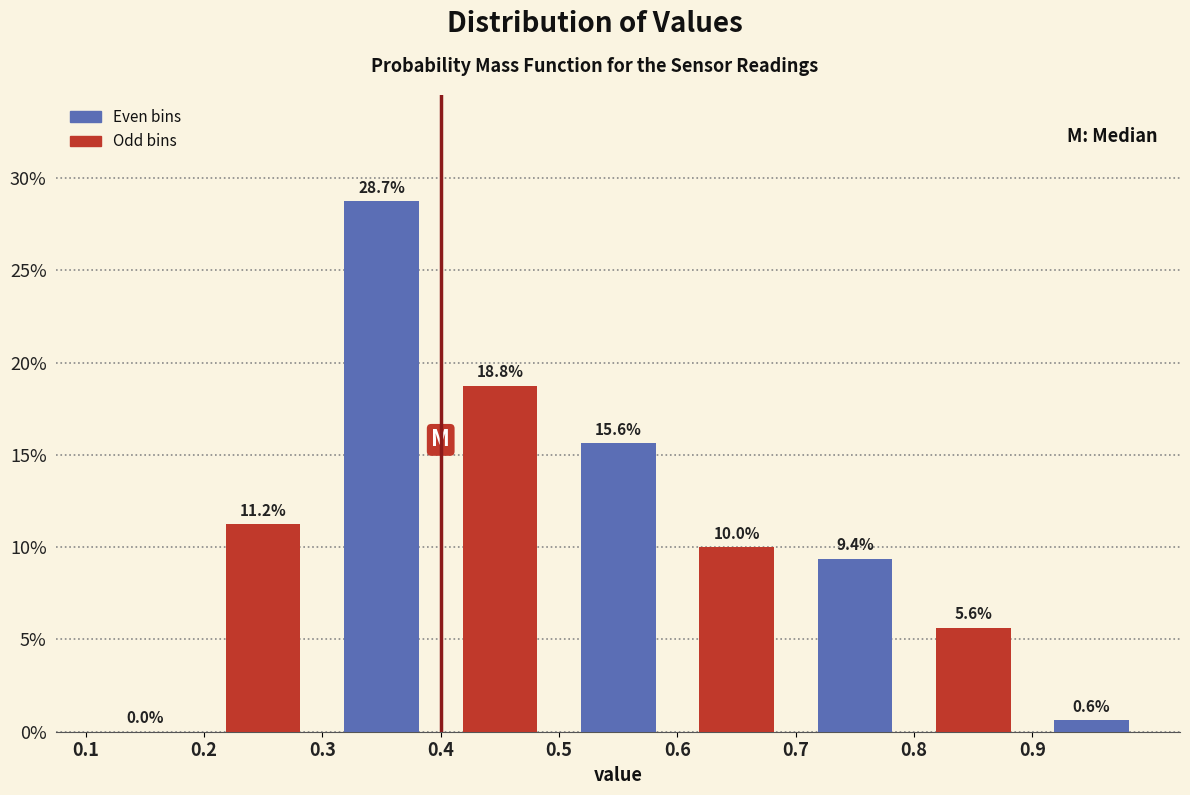

Reading left to right, list every bar in this chart as the range it spans on the x-axis followed by its height.

0.1 to 0.2: 0.0
0.2 to 0.3: 11.2
0.3 to 0.4: 28.7
0.4 to 0.5: 18.8
0.5 to 0.6: 15.6
0.6 to 0.7: 10.0
0.7 to 0.8: 9.4
0.8 to 0.9: 5.6
0.9 to 1.0: 0.6